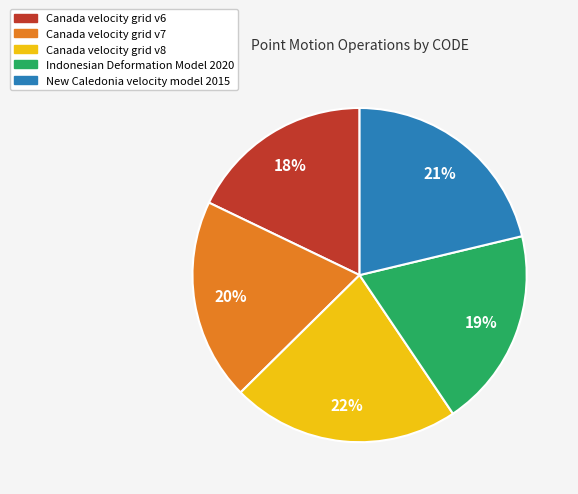

How many slices are in this pie chart?

5